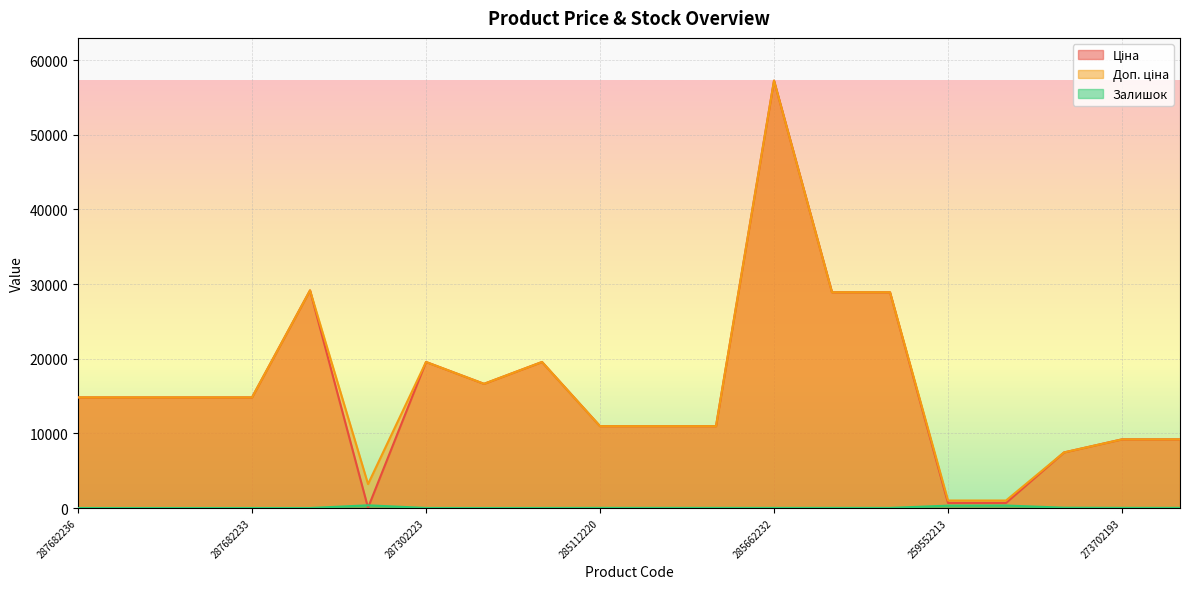

How many interior local valleys does the Доп. ціна series have?

2